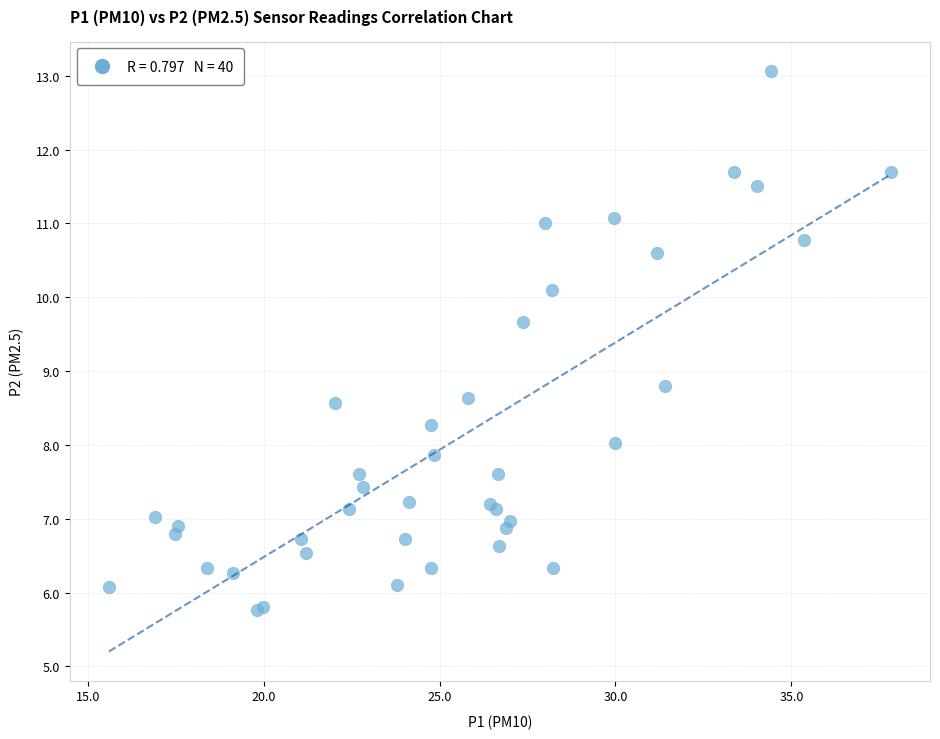

What Y value in the scatter plot is closest to 9?

8.8